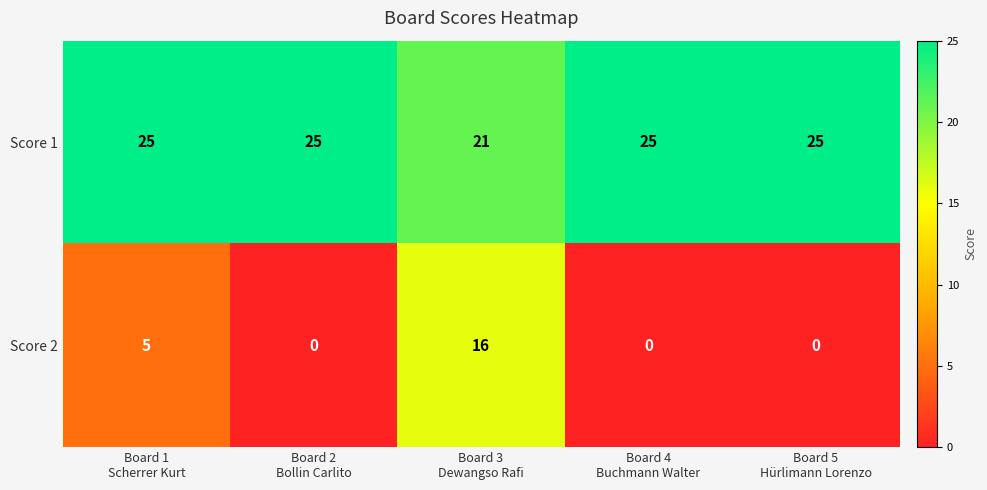

What is the total value across all series at Board 1
Scherrer Kurt?

30